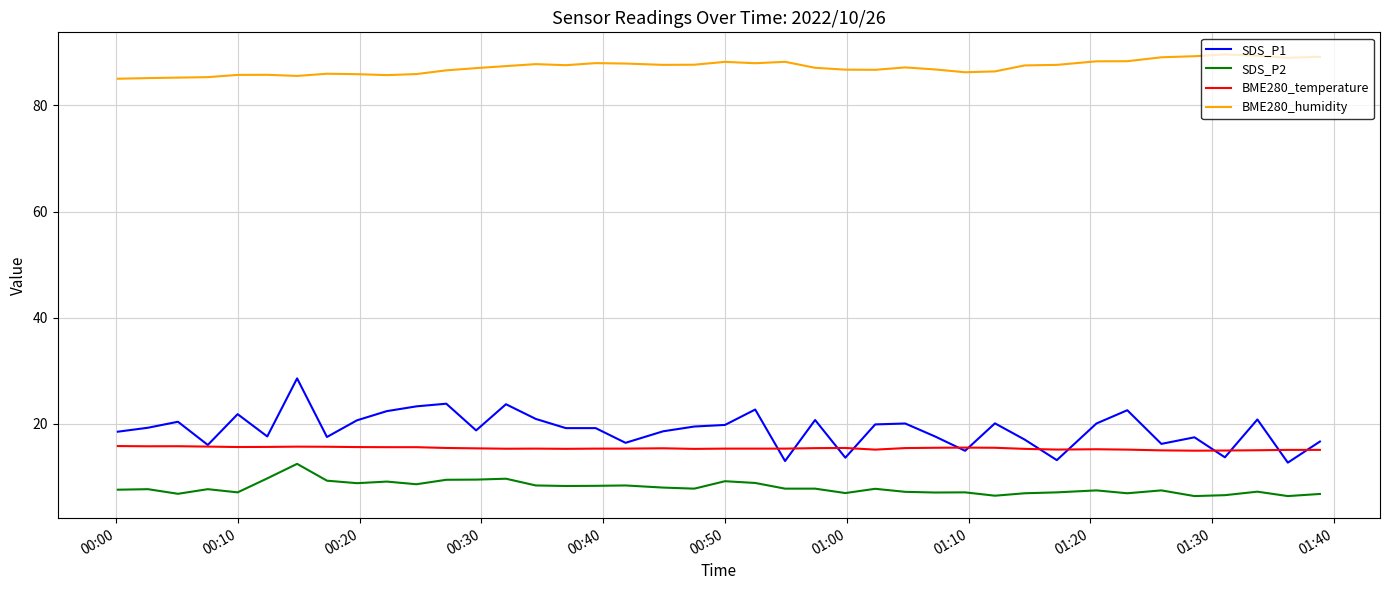

Which series has the largest range (max minus min)?

SDS_P1